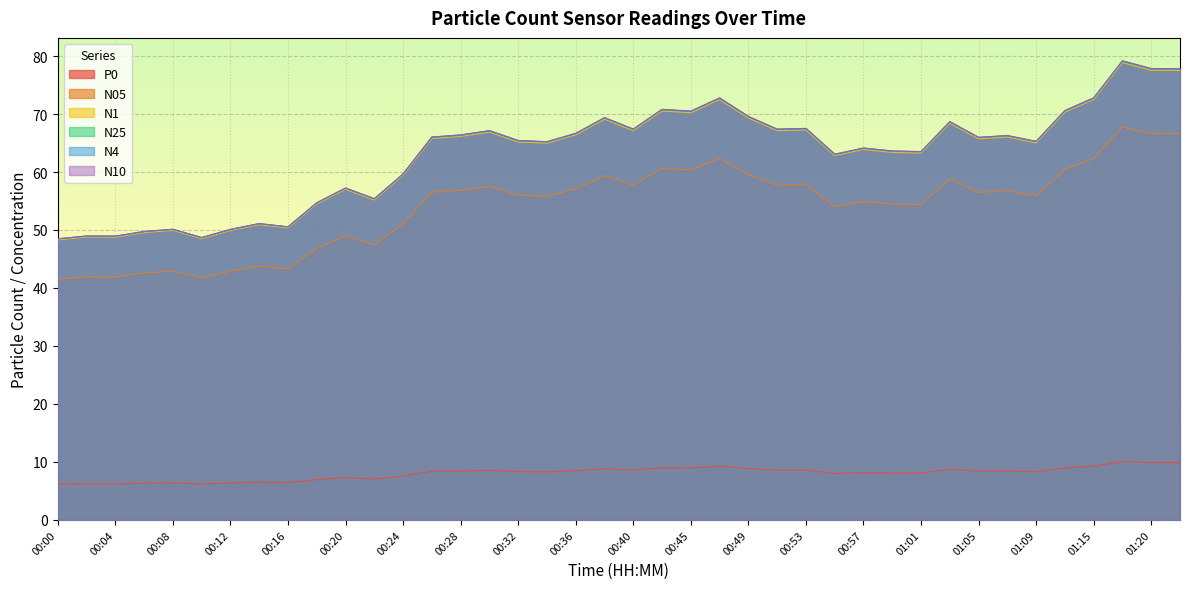

Rank the series by their maximum value, from lowest to highest.

P0, N05, N1, N25, N4, N10